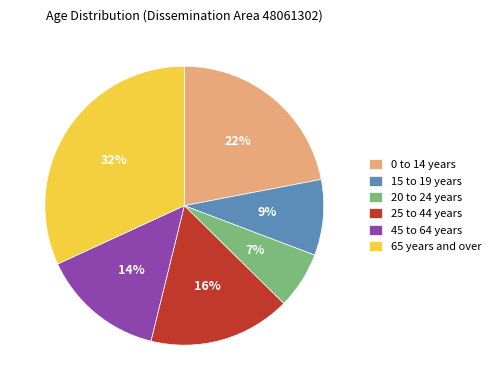

The 15 to 19 years slice represents 9% of the pie. True or false?

True